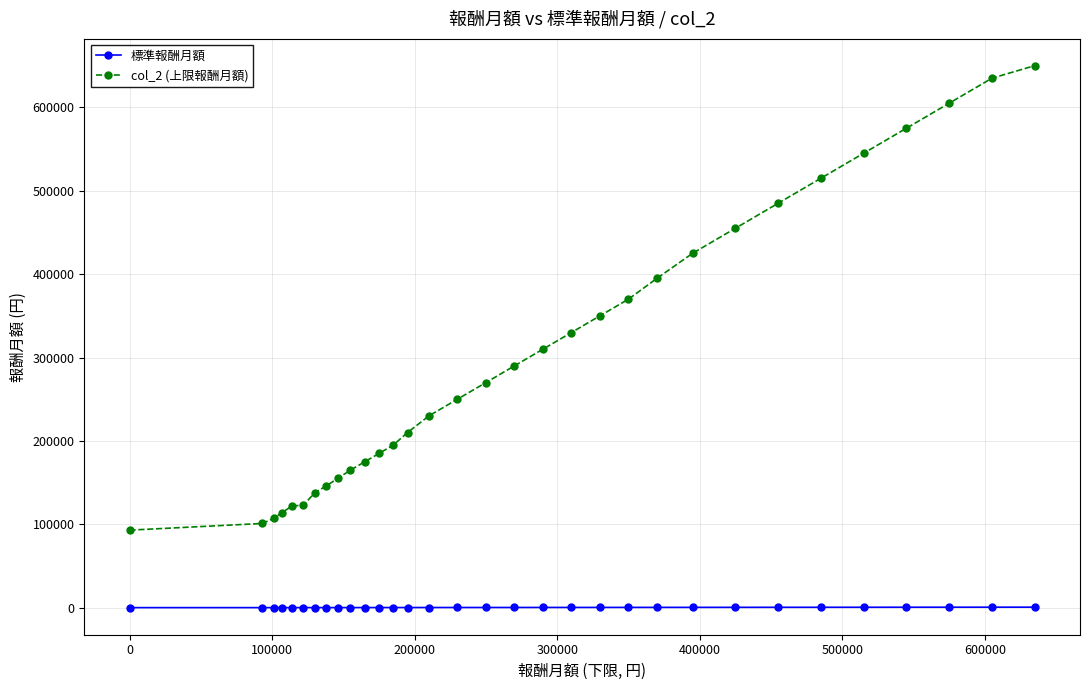

Rank the series by their average value, from lowest to highest.

標準報酬月額, col_2 (上限報酬月額)